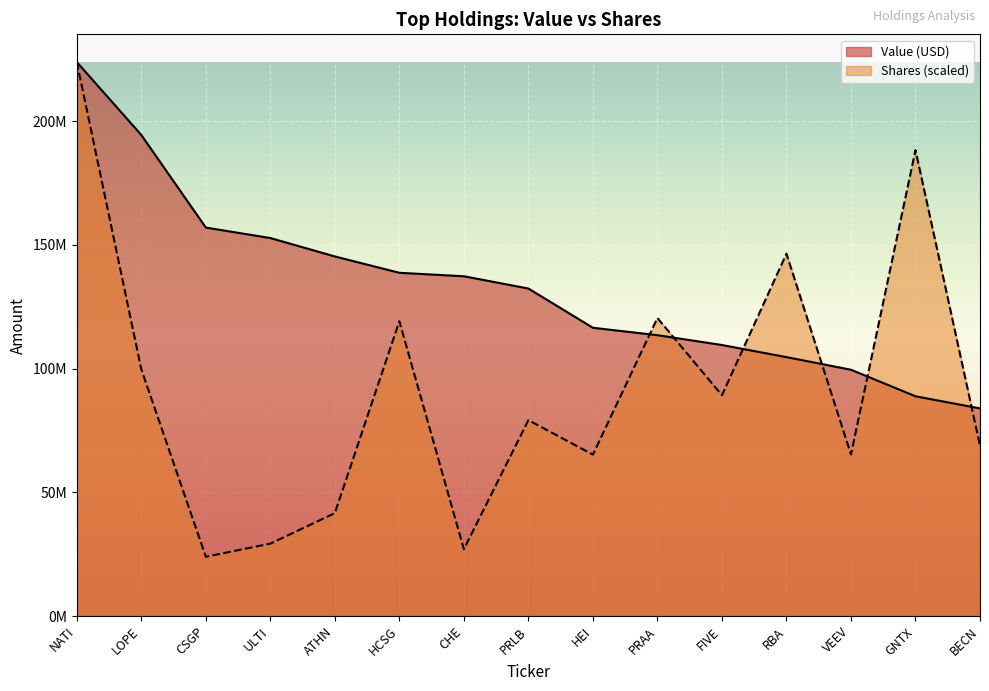

What is the average value of the Shares series?

92488137.0